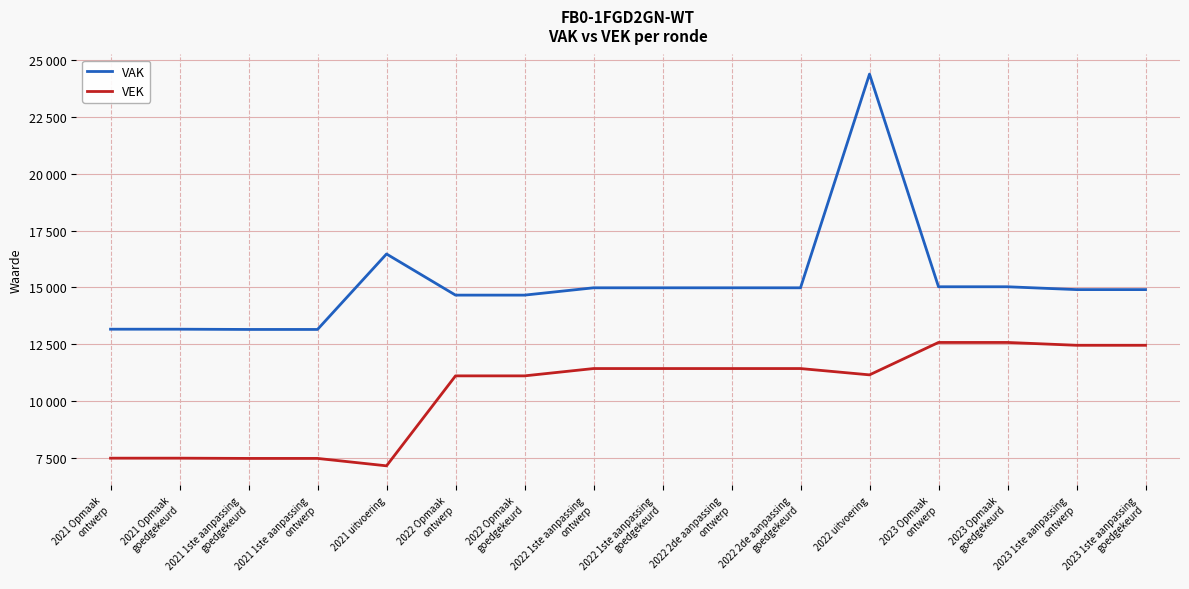

True or false: VEK and VAK intersect in this chart.

False